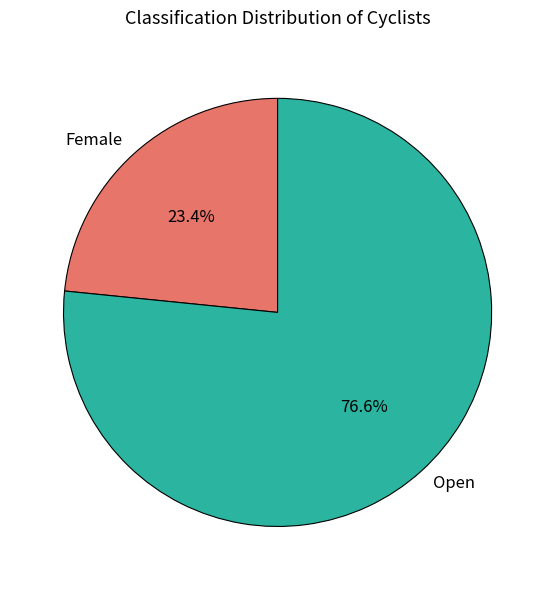

Rank the categories by value from lowest to highest.

Female, Open